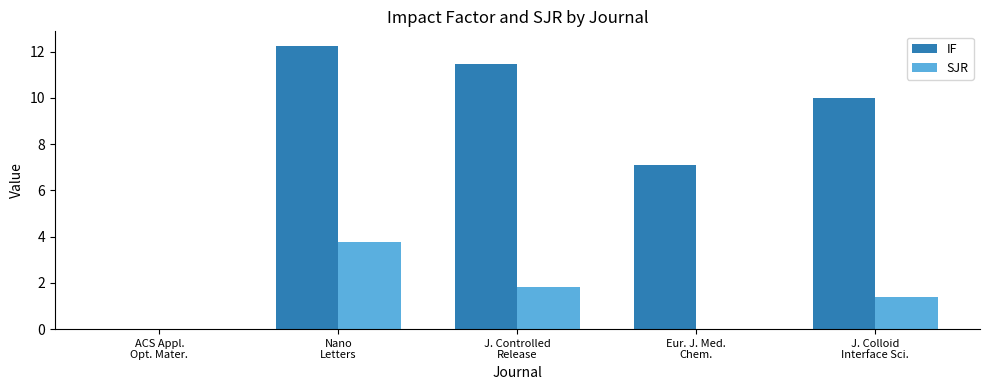

Where is SJR nearest to the value 1?

J. Colloid
Interface Sci.